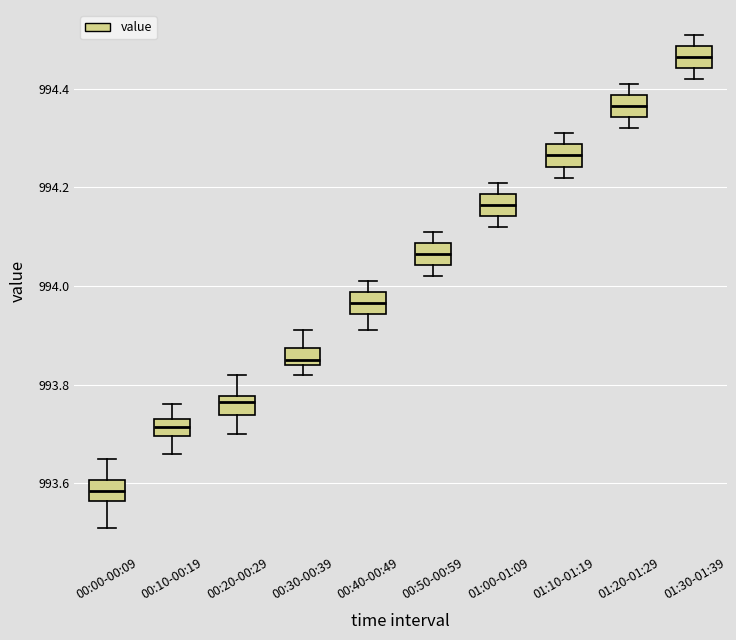

Reading left to right, transcribe this box plot: for each box, give where its median line is, the range the box spans, and where its two whiskers end, as read against the y-axis. The values are not printed on the chart, so give them approximately, as read against the axis.

00:00-00:09: median 993.58, box 993.56 to 993.60, whiskers 993.52 to 993.66
00:10-00:19: median 993.72, box 993.70 to 993.74, whiskers 993.66 to 993.76
00:20-00:29: median 993.76, box 993.74 to 993.78, whiskers 993.70 to 993.82
00:30-00:39: median 993.86, box 993.84 to 993.88, whiskers 993.82 to 993.92
00:40-00:49: median 993.96, box 993.94 to 993.98, whiskers 993.92 to 994.02
00:50-00:59: median 994.06, box 994.04 to 994.08, whiskers 994.02 to 994.12
01:00-01:09: median 994.16, box 994.14 to 994.18, whiskers 994.12 to 994.22
01:10-01:19: median 994.26, box 994.24 to 994.28, whiskers 994.22 to 994.32
01:20-01:29: median 994.36, box 994.34 to 994.38, whiskers 994.32 to 994.42
01:30-01:39: median 994.46, box 994.44 to 994.48, whiskers 994.42 to 994.52